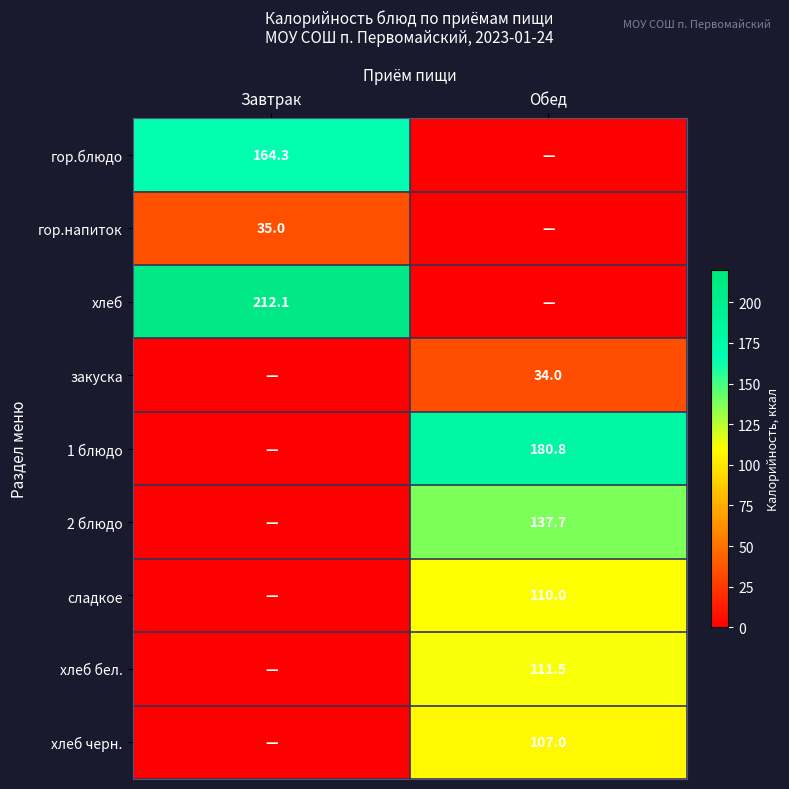

True or false: закуска has a value of 20.8 at Обед.

False